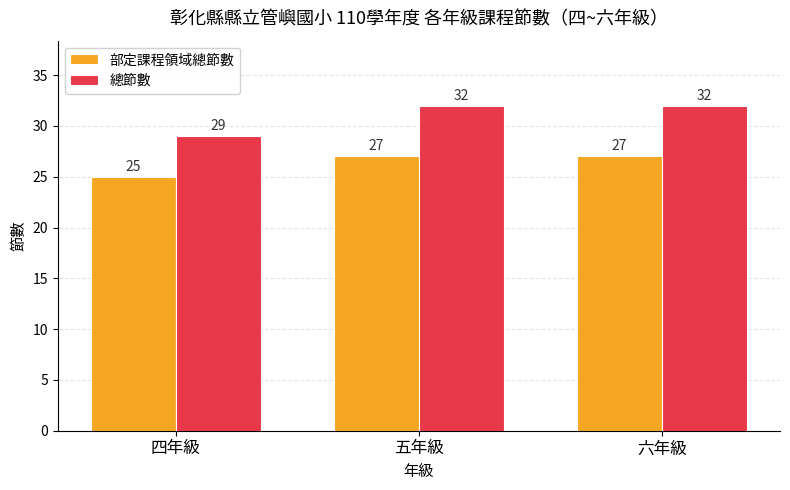

At which label is 部定課程領域總節數 closest to 26?

四年級